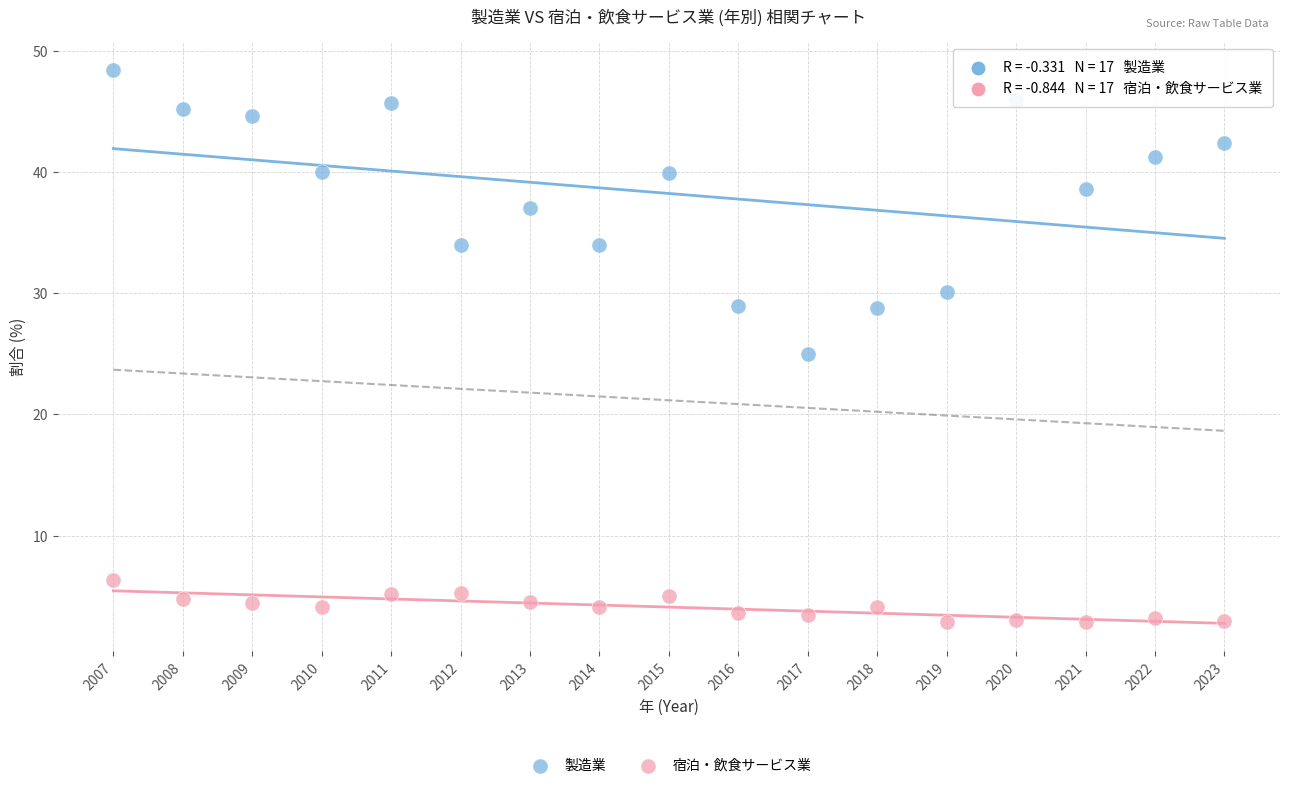

In the 製造業 series, what Y value is closest to 36?

37.0